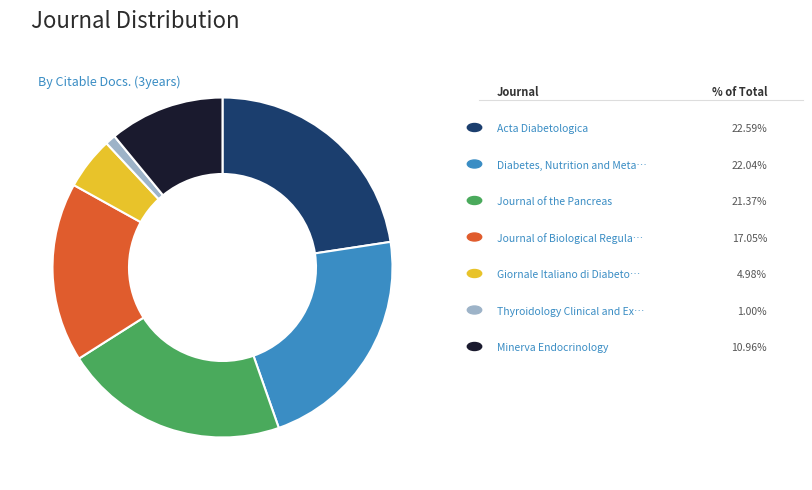

Does any single category account for the majority?

No